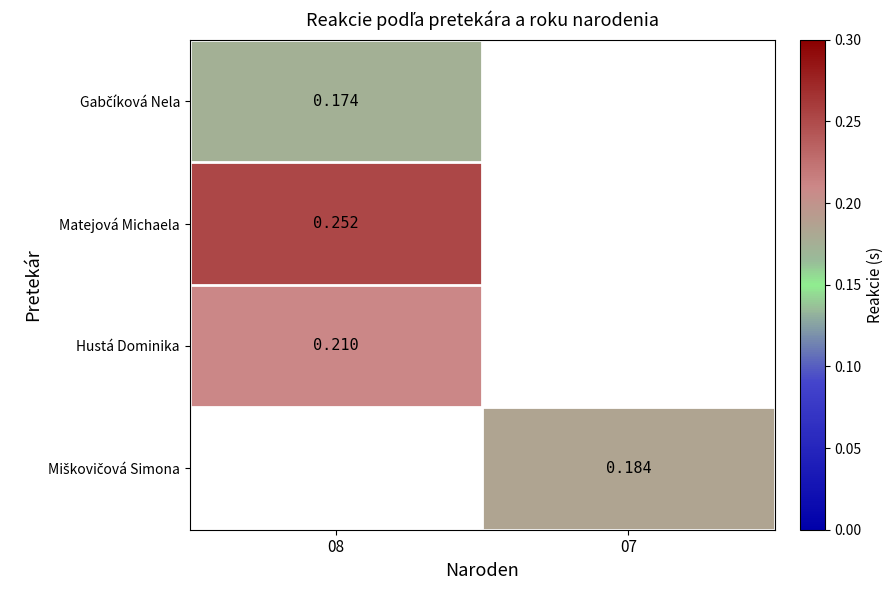

List the labels in order of Miškovičová Simona value, smallest first.

08, 07